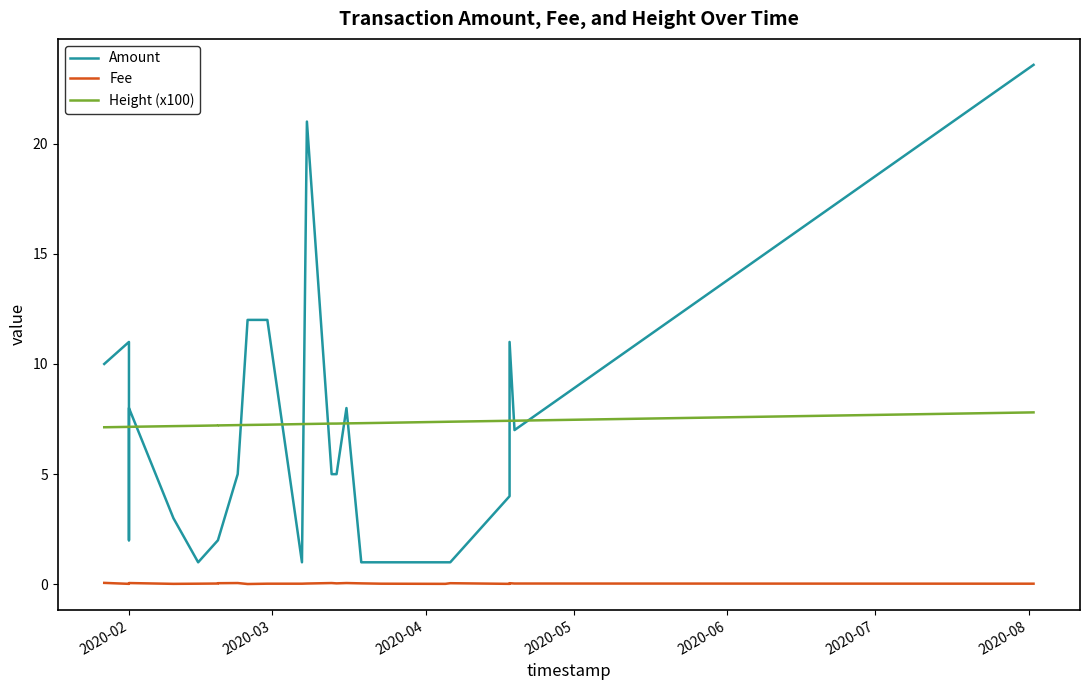

Is it true that Amount equals 4.4 at 2020-02?

False